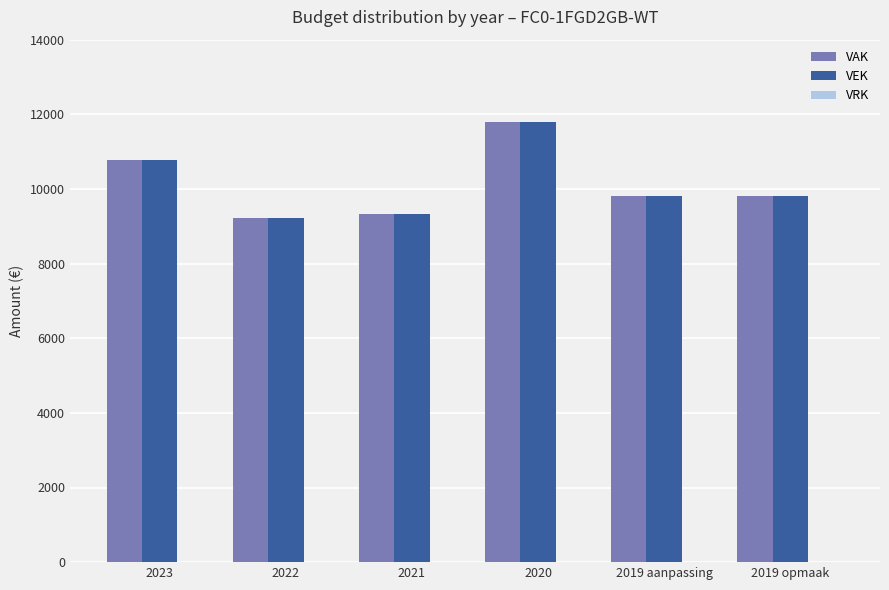

Read the VEK value at 2020, to the nearest 100.

11800